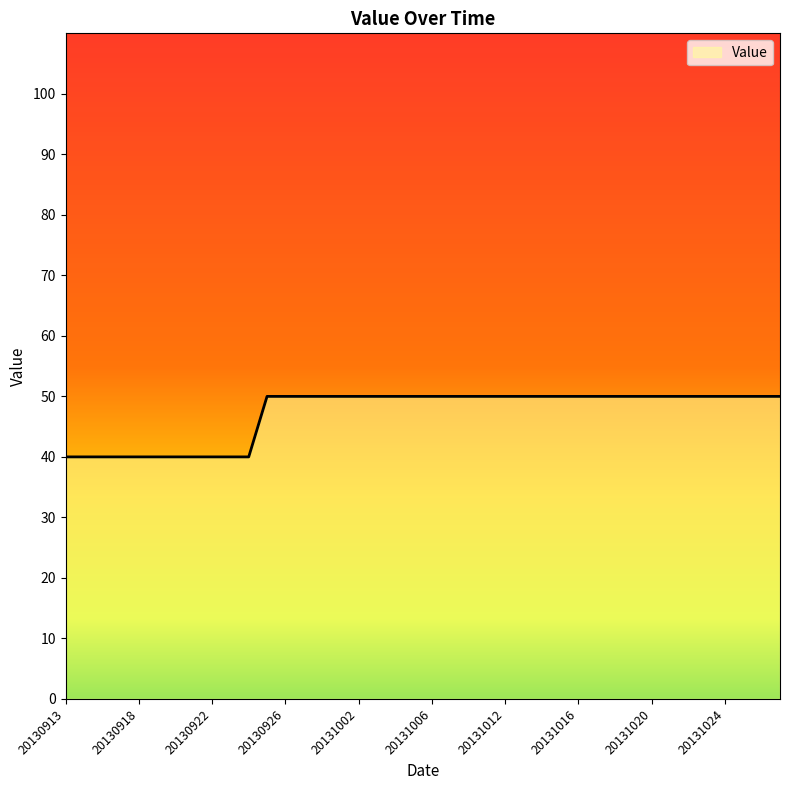

What is the minimum value shown in the chart?

40